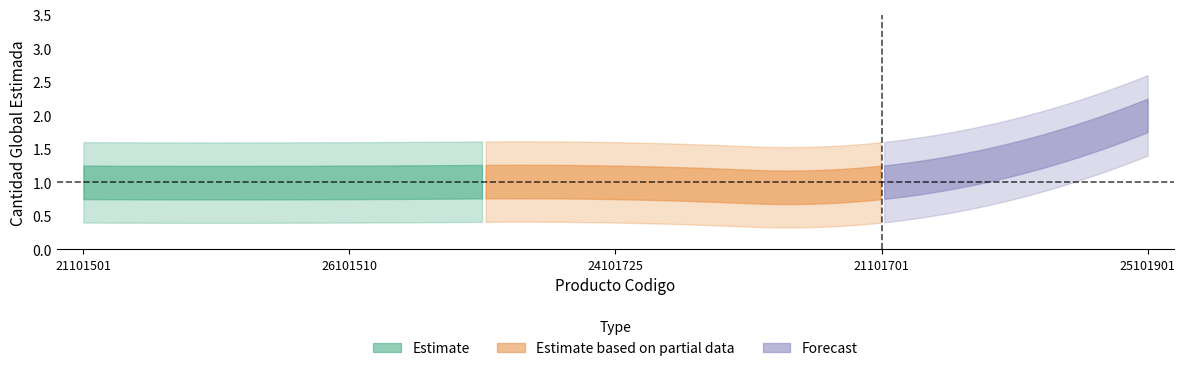

Reading left to right, list all the values displayed in this chart.

21101501=1	26101510=1	24101725=1	21101701=1	25101901=2